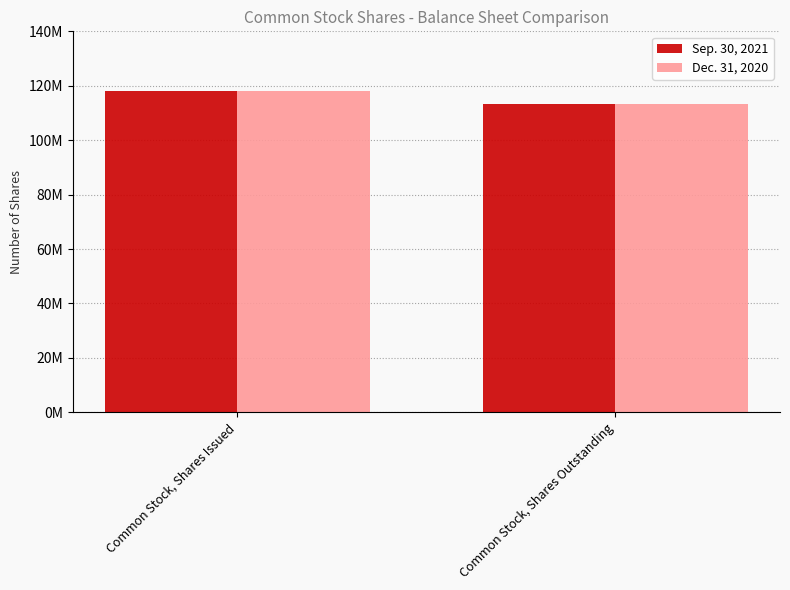

Is the value of Dec. 31, 2020 at Common Stock, Shares Outstanding greater than the value of Sep. 30, 2021 at Common Stock, Shares Issued?

No